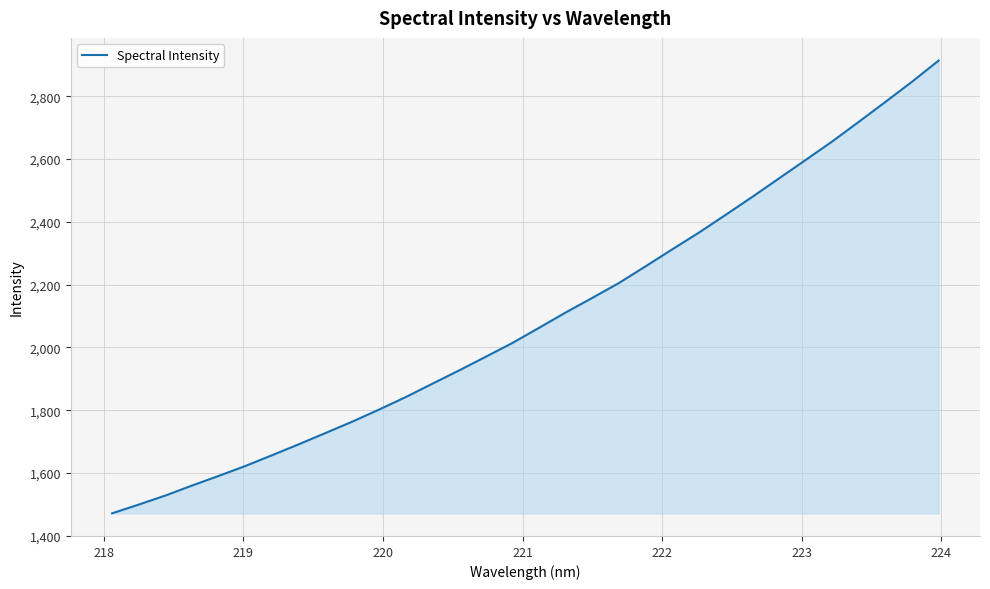

What is the difference between the maximum and minimum values?

1441.6